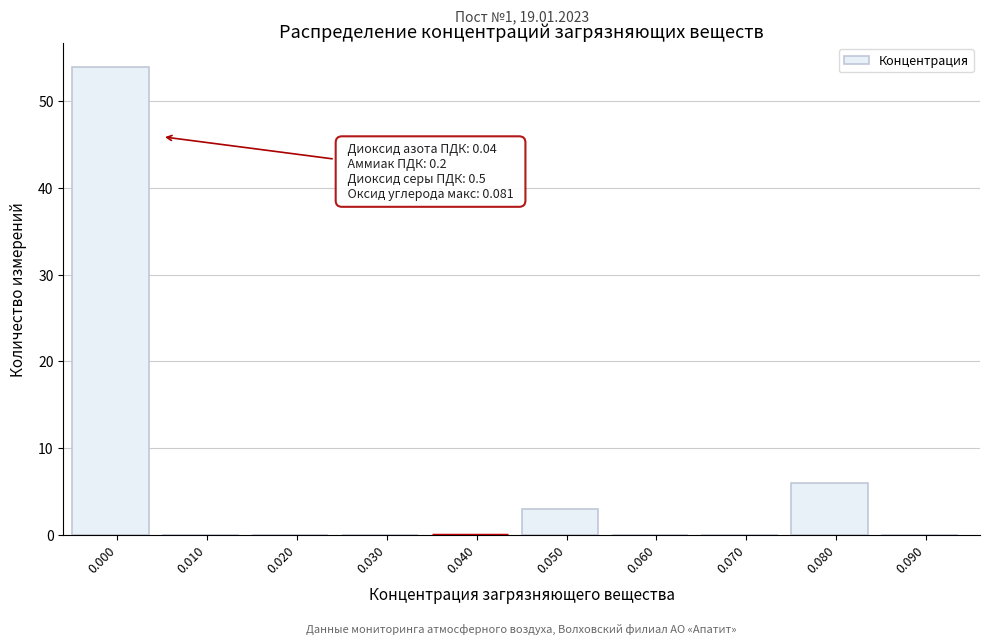

Reading left to right, transcribe all the data shown in this chart.

0.000=54	0.010=0	0.020=0	0.030=0	0.040=0	0.050=3	0.060=0	0.070=0	0.080=6	0.090=0